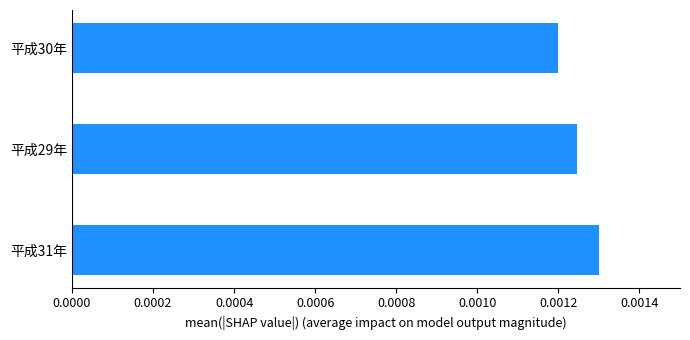

How many values are between 0 and 1?

3